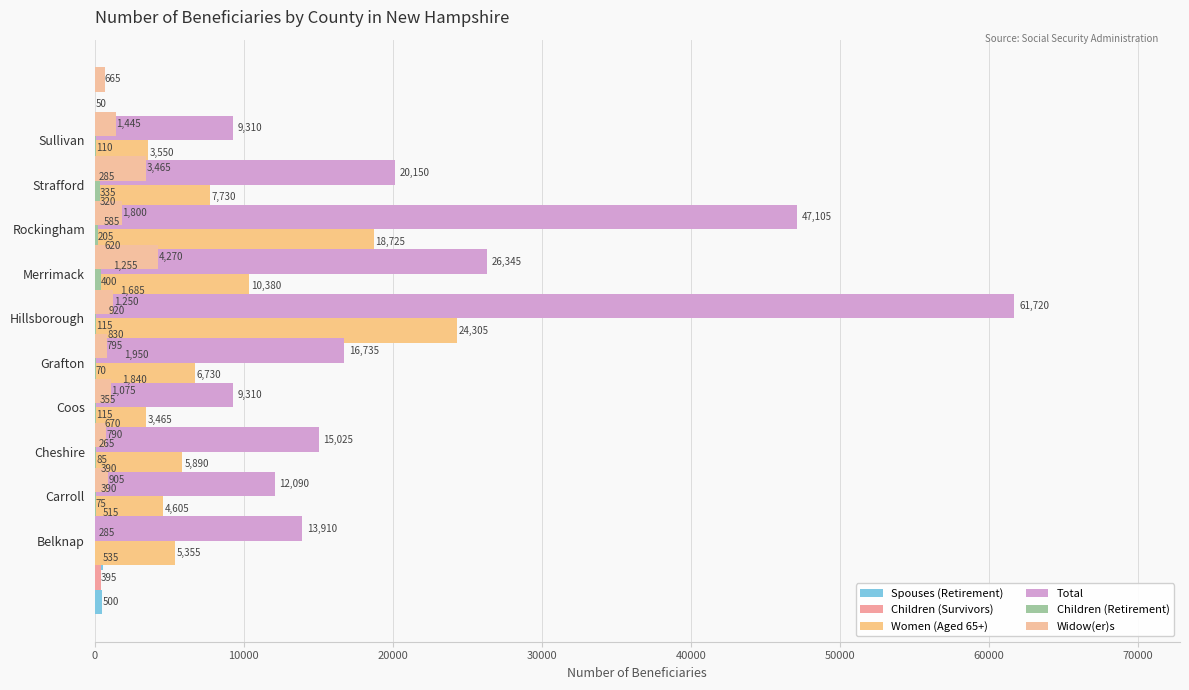

At 20000, list the series in order from largest to smallest.

Total, Women (Aged 65+), Widow(er)s, Spouses (Retirement), Children (Survivors), Children (Retirement)